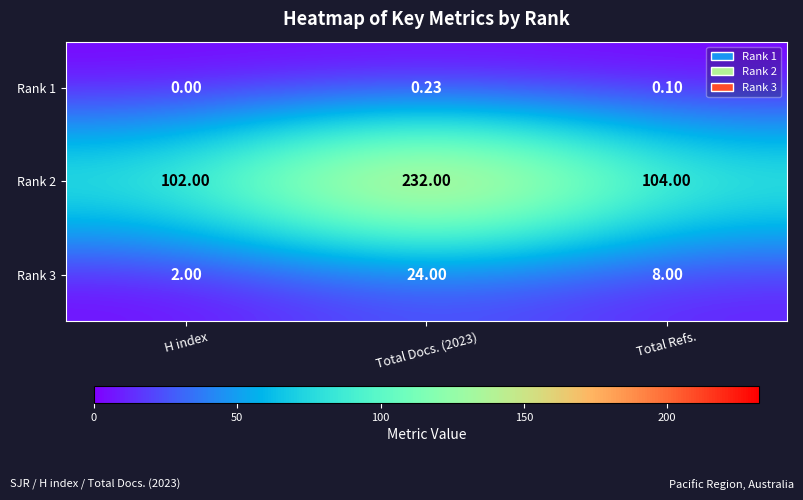

Which category has the lowest value across all series?

H index